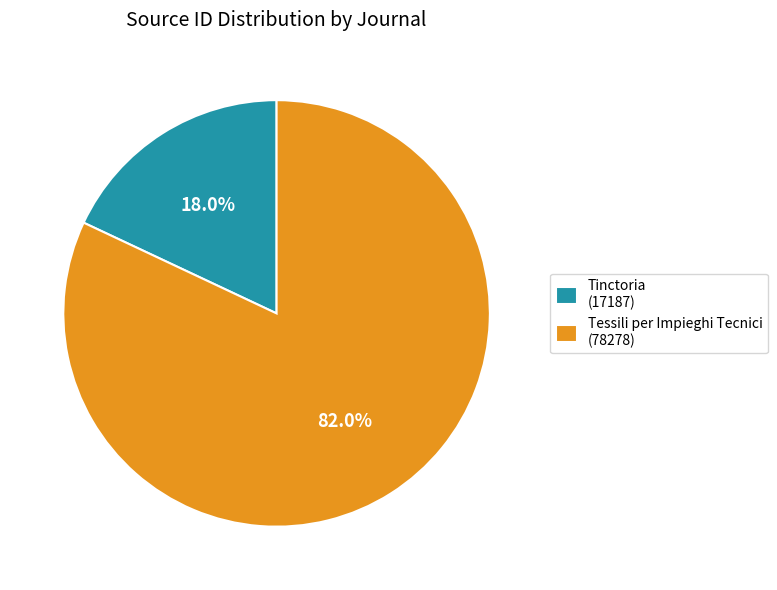

Count the number of slices in the pie.

2